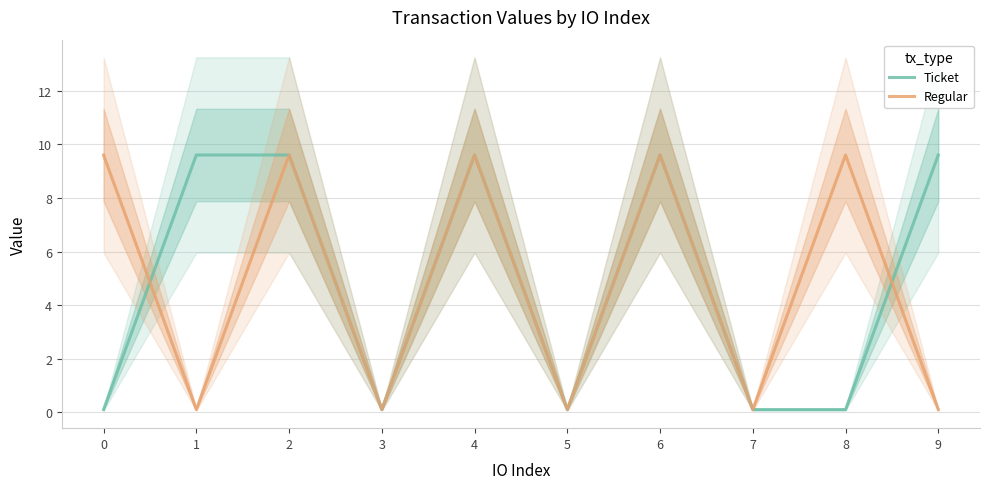

Rank the series at 2 from lowest to highest value.

Ticket, Regular